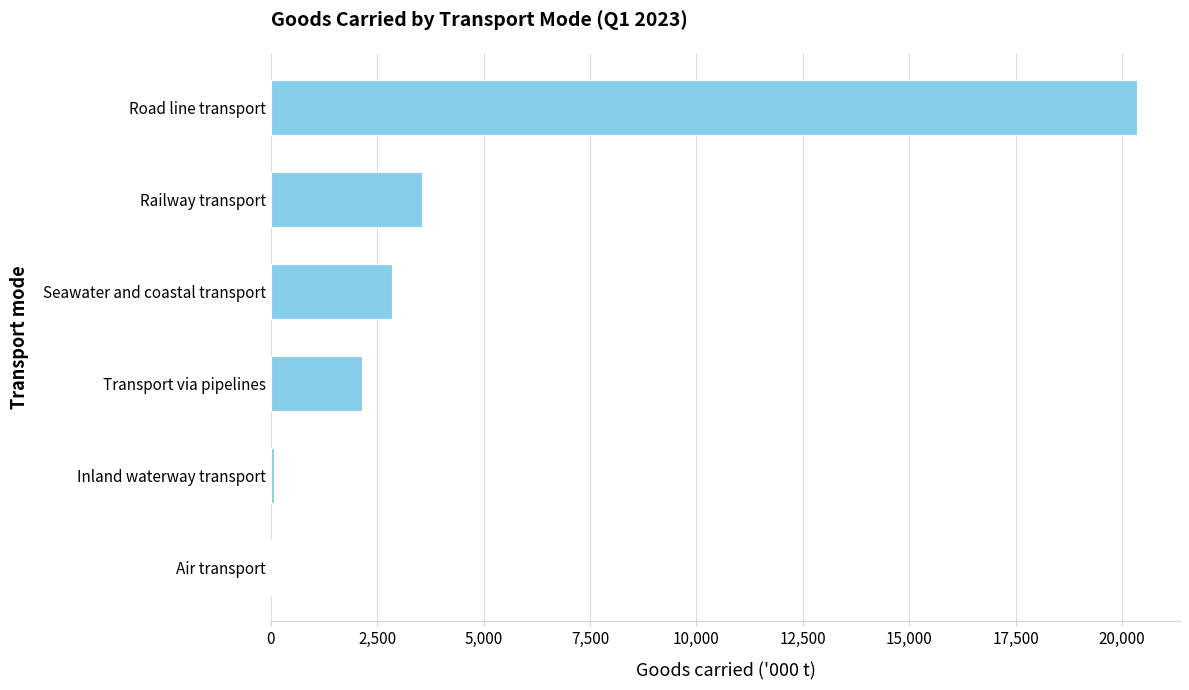

Is it true that the value at Seawater and coastal transport is 2844?

True